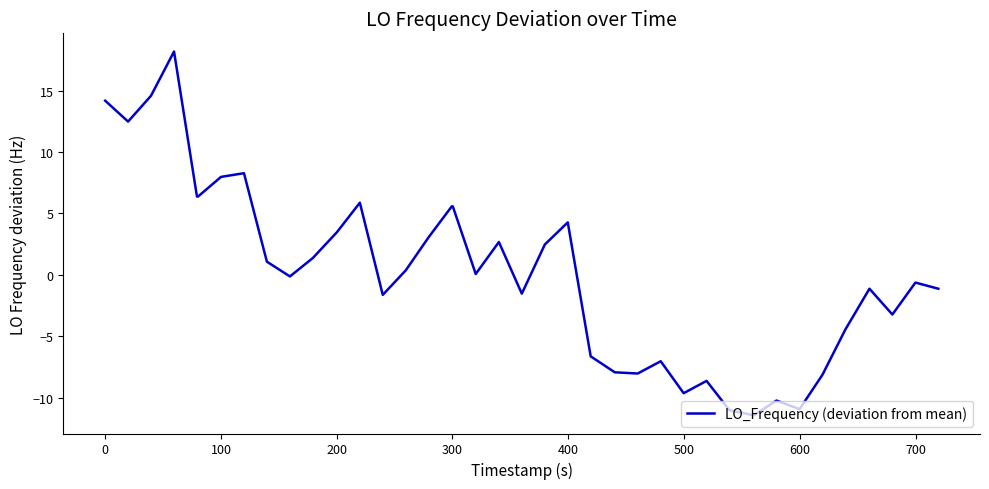

What is the minimum value shown in the chart?

-11.4